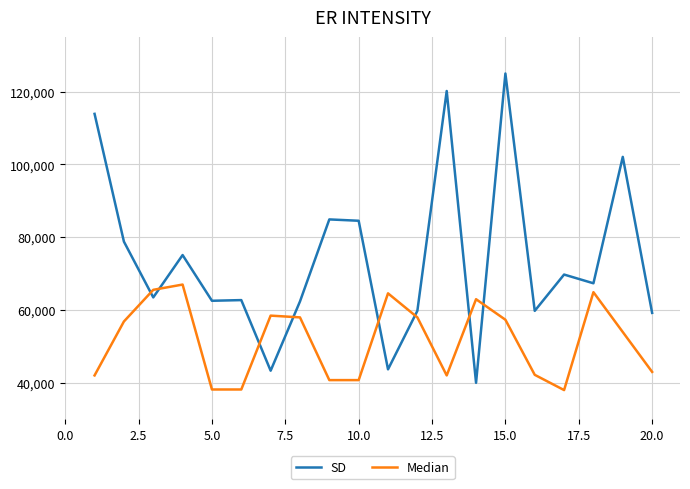

Which series has the largest total across all categories?

SD